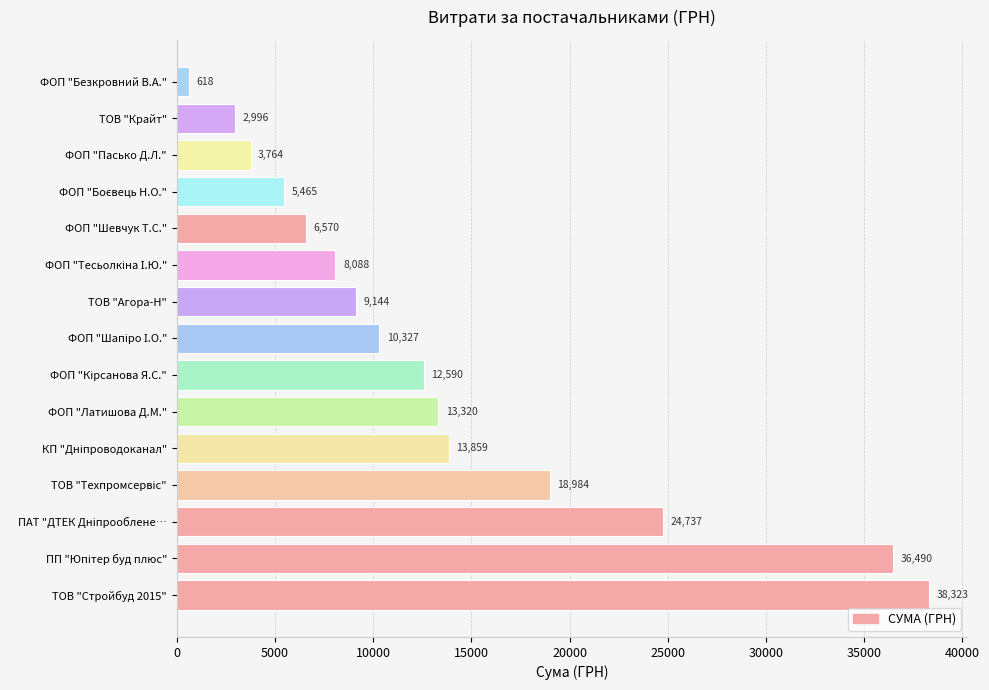

What is the minimum value shown in the chart?

618.0